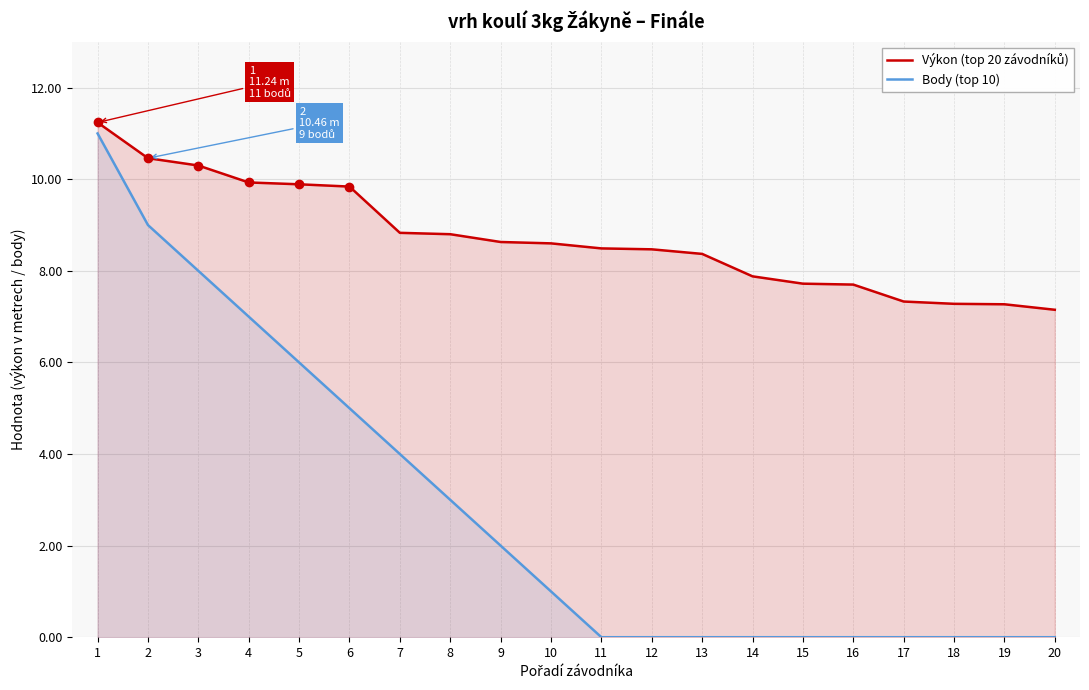

Between 9 and 14, which series saw the biggest shift?

Body (top 10)